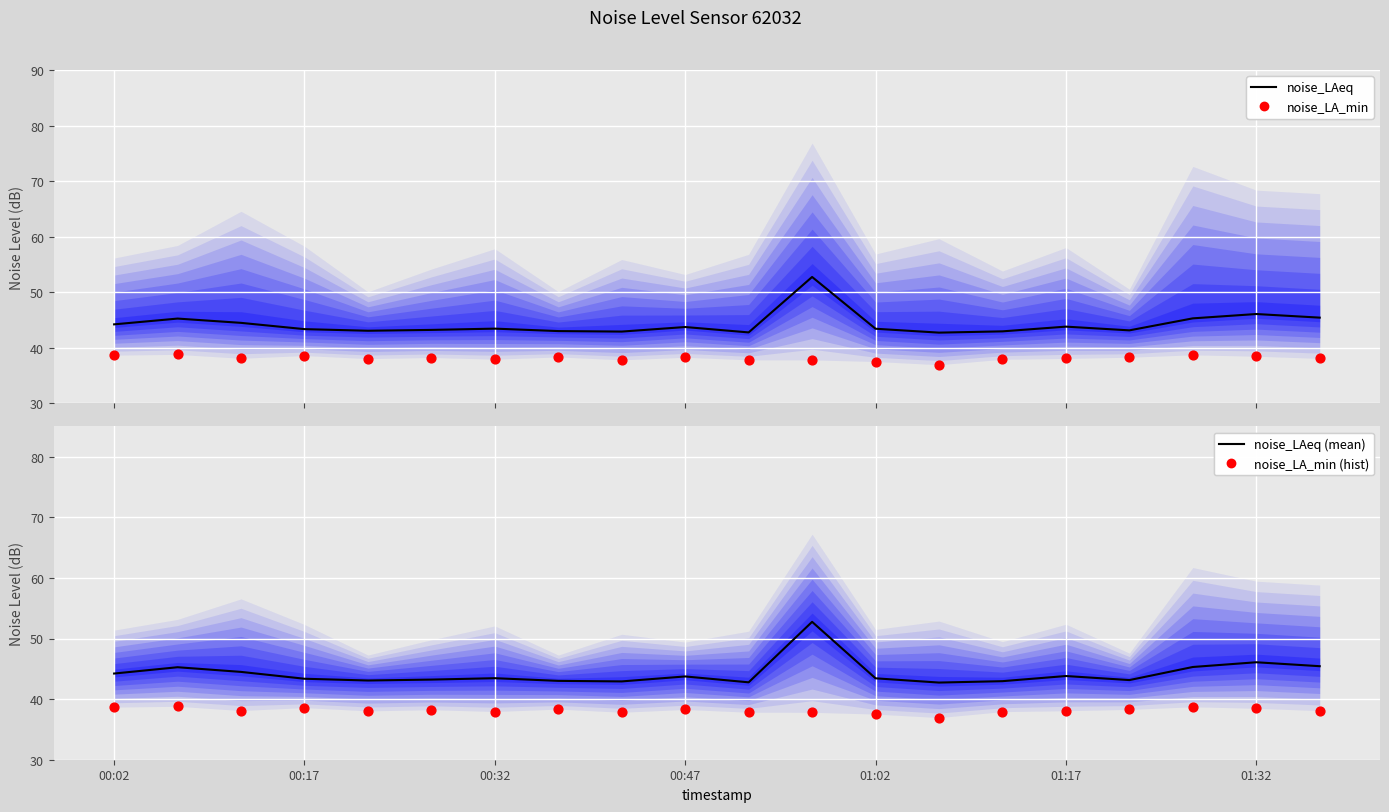

At which category is the sum across all series the highest?

11